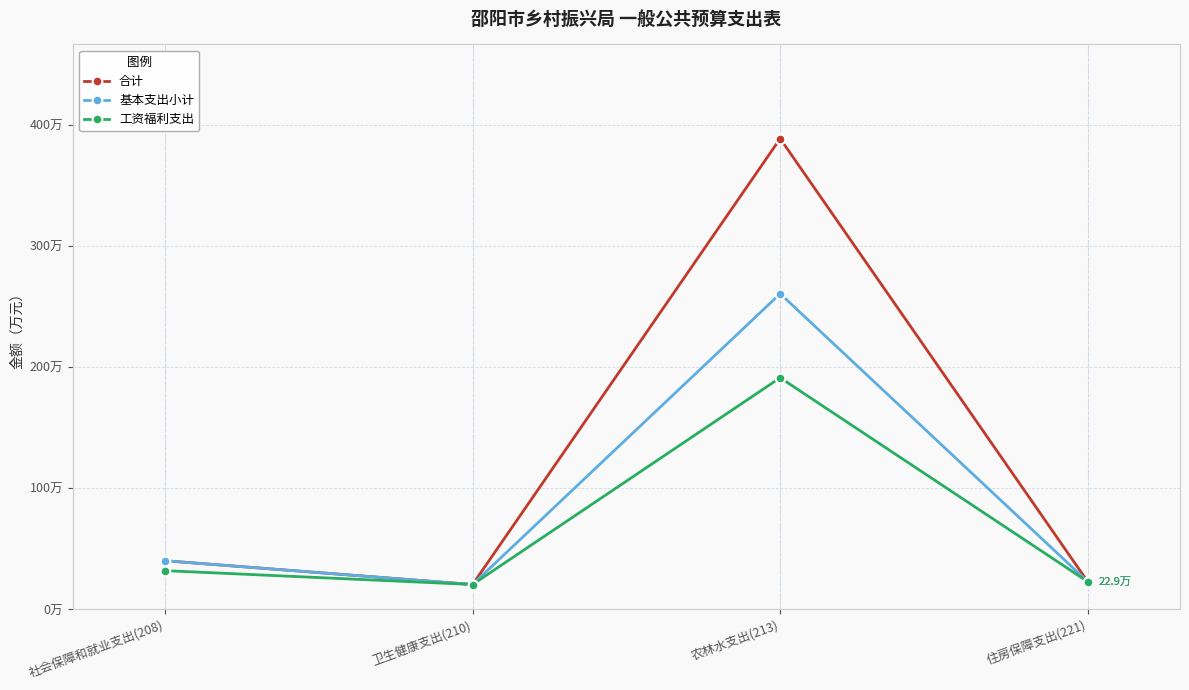

What are all the series names shown in the legend?

合计, 基本支出小计, 工资福利支出